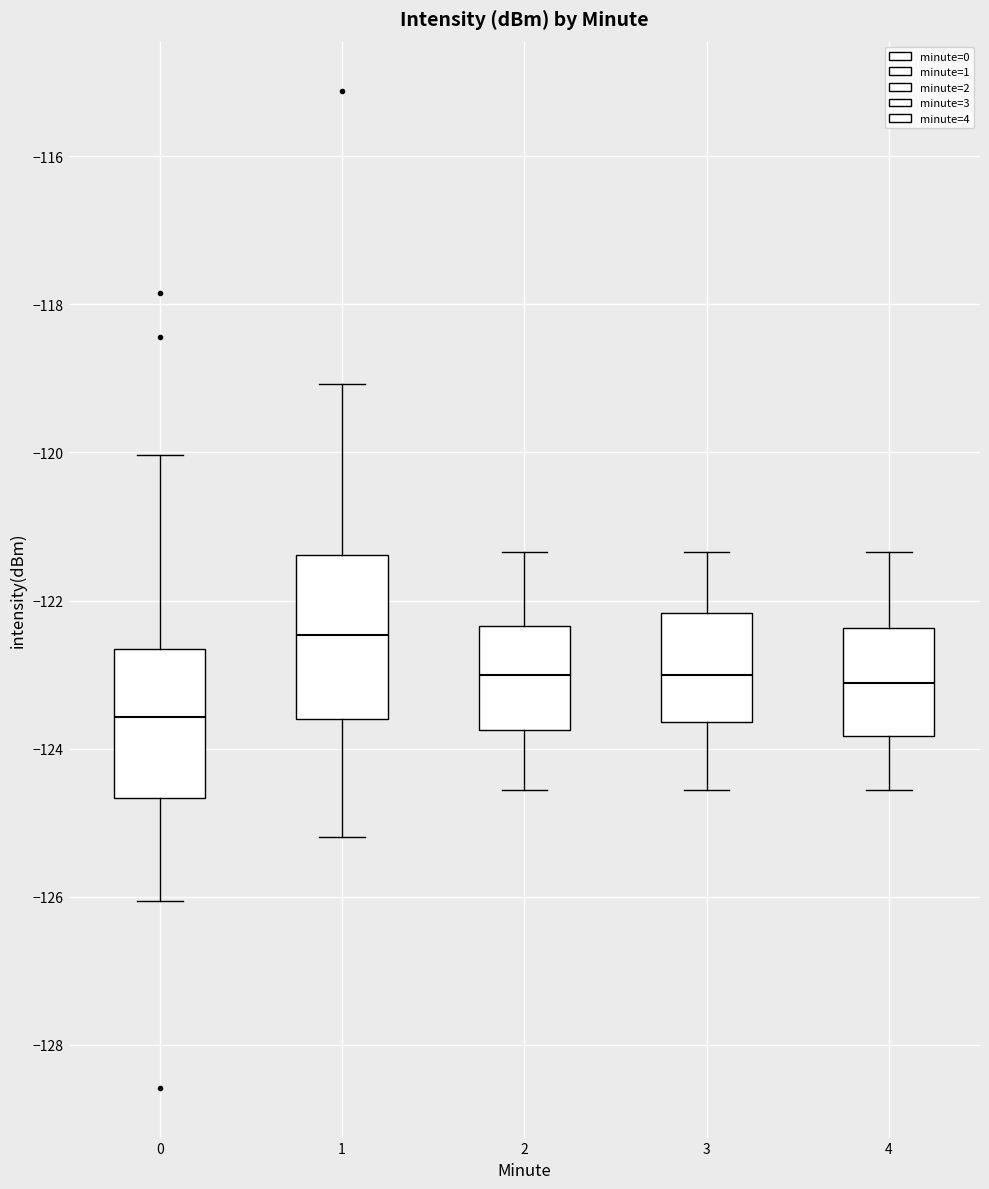

Comparing the boxes themselves (not the whiskers), which one is the tallest?

1